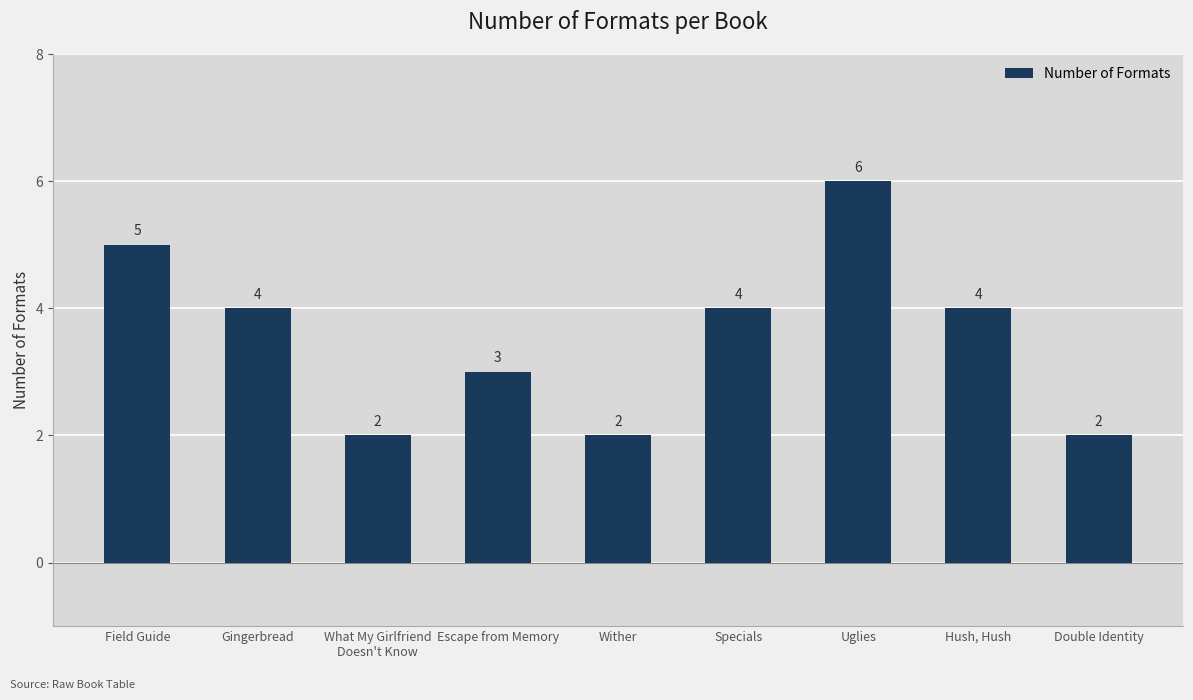

Count the number of data series in this chart.

1